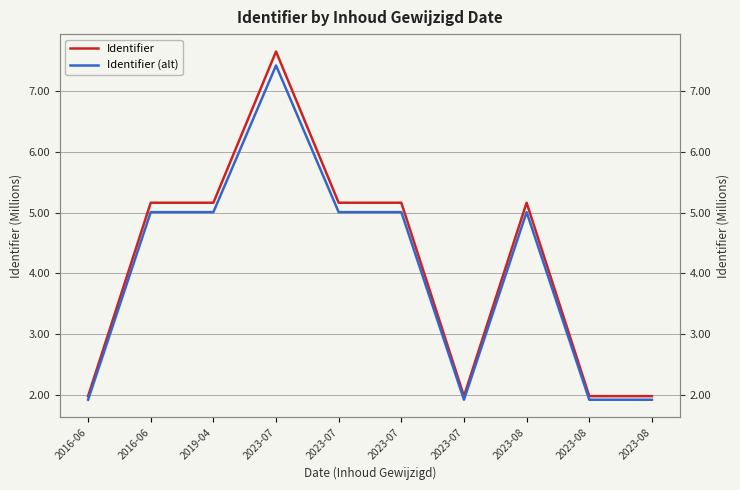

How many series are shown in this chart?

2